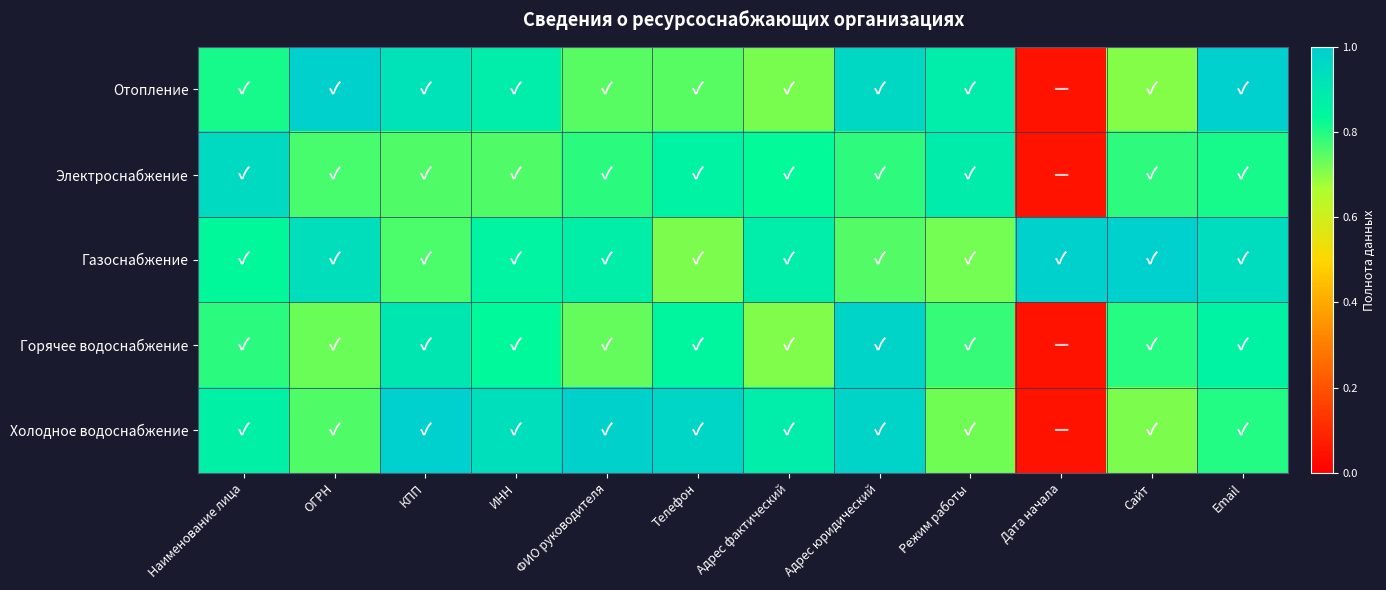

Rank the series at Режим работы from lowest to highest value.

Газоснабжение, Холодное водоснабжение, Горячее водоснабжение, Отопление, Электроснабжение